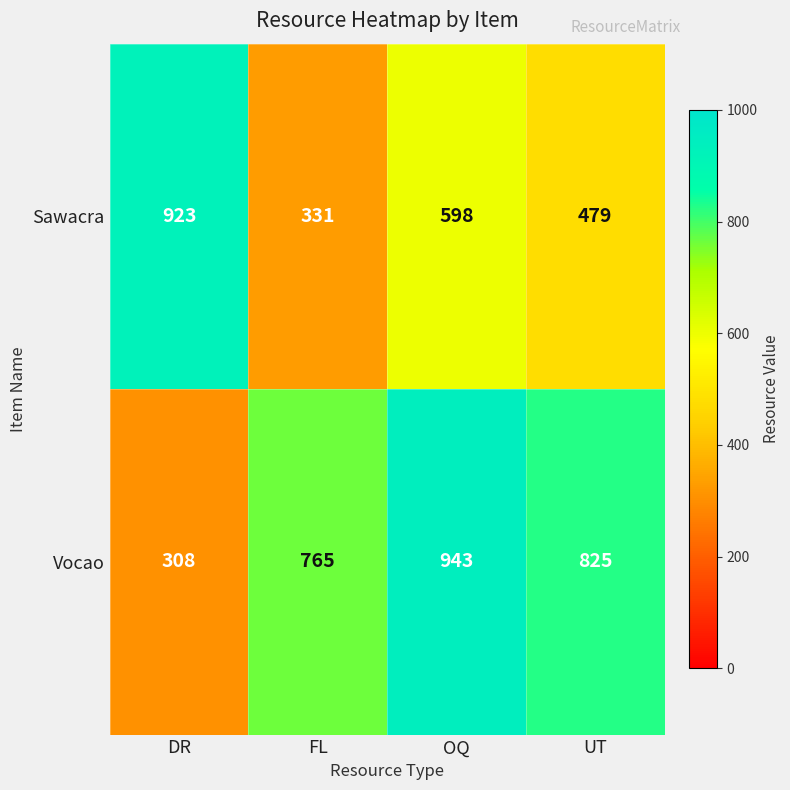

List the series in order of their overall mean, highest first.

Vocao, Sawacra